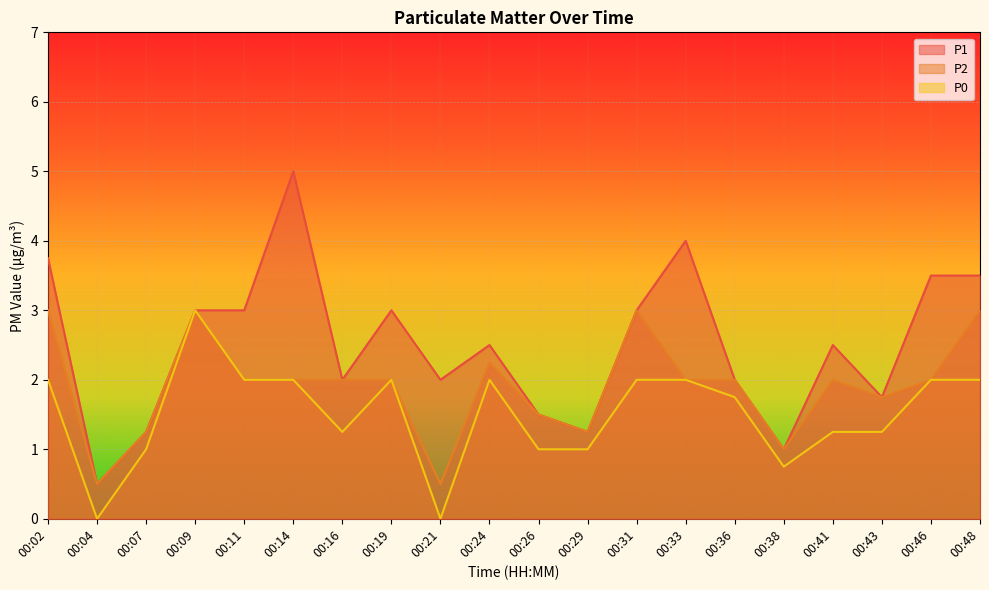

At which category does P1 reach its first local peak?

00:14